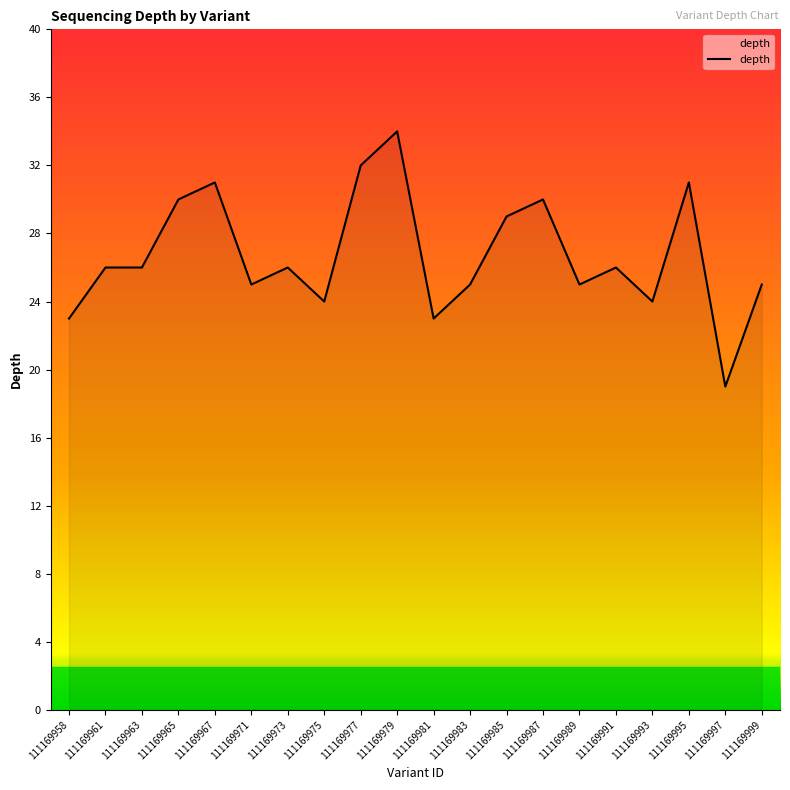

What is the maximum value shown in the chart?

34